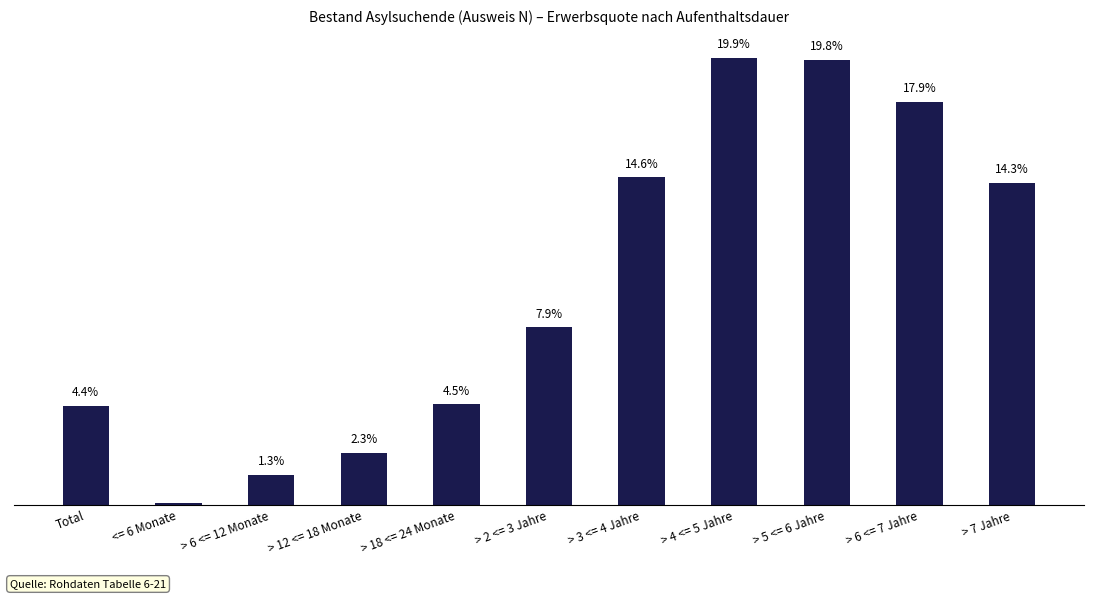

The chart shows a value of 0.1 at > 2 <= 3 Jahre. True or false?

False